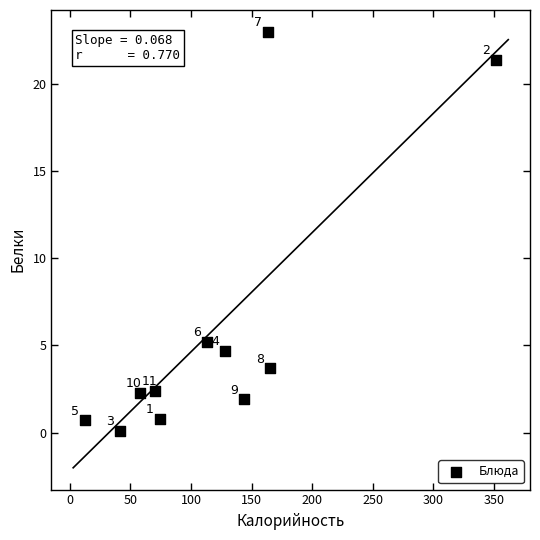

What Y value in the scatter plot is closest to 11?

5.2